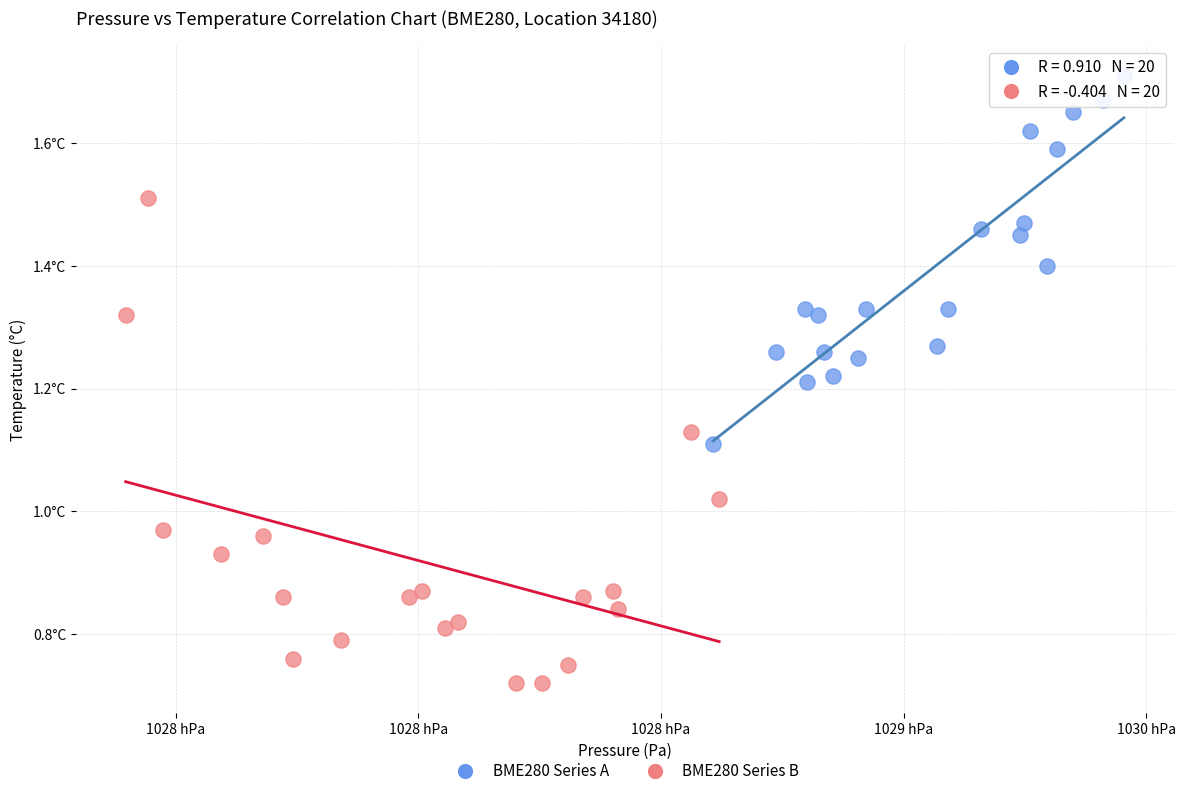

What are all the series names shown in the legend?

BME280 Series A, BME280 Series B